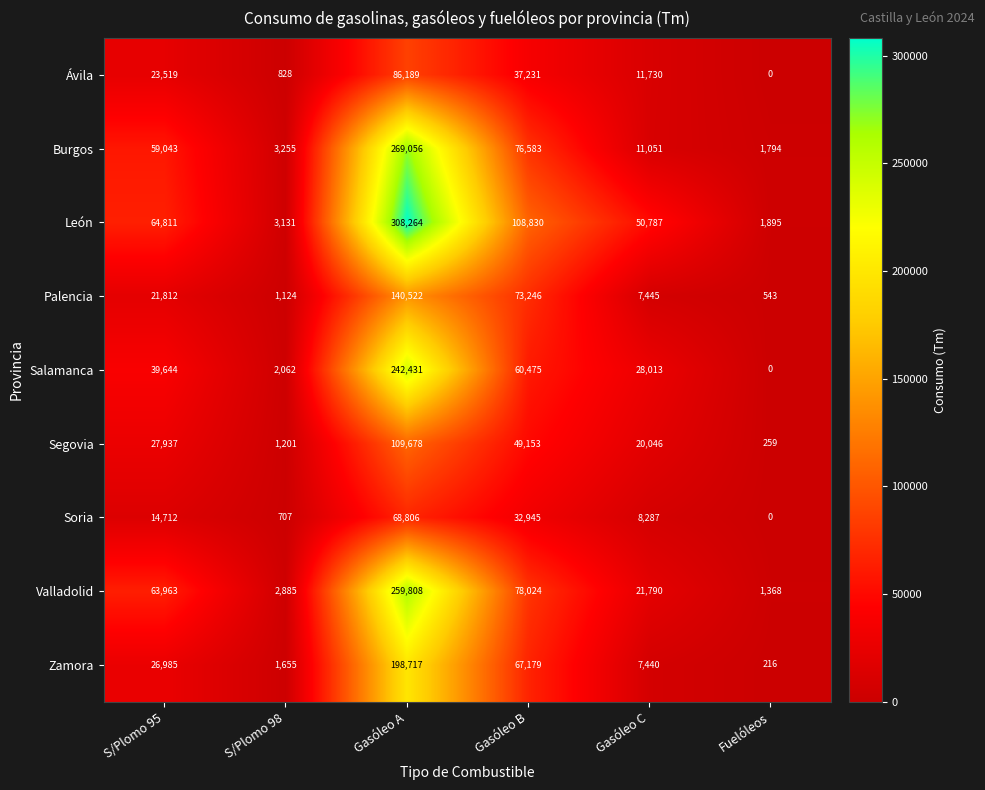

True or false: Soria has a value of 707 at S/Plomo 98.

True